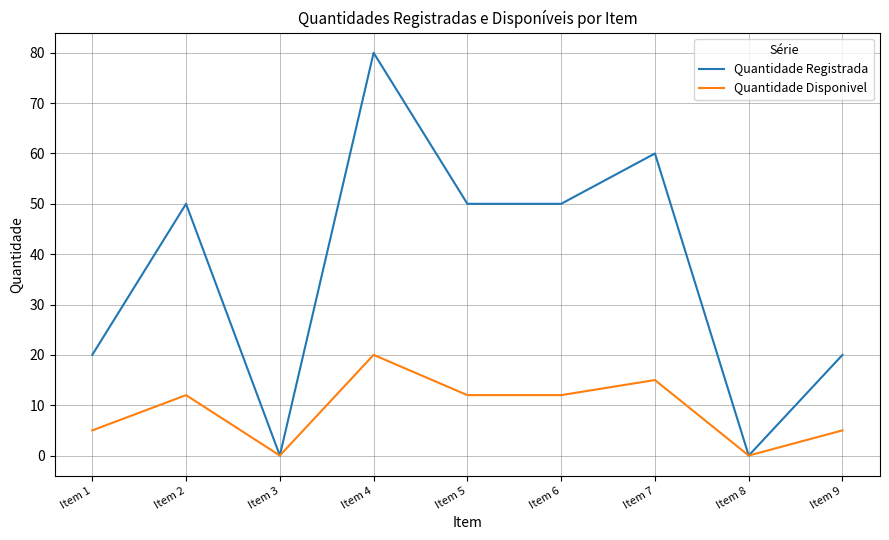

At which category is the sum across all series the highest?

Item 4